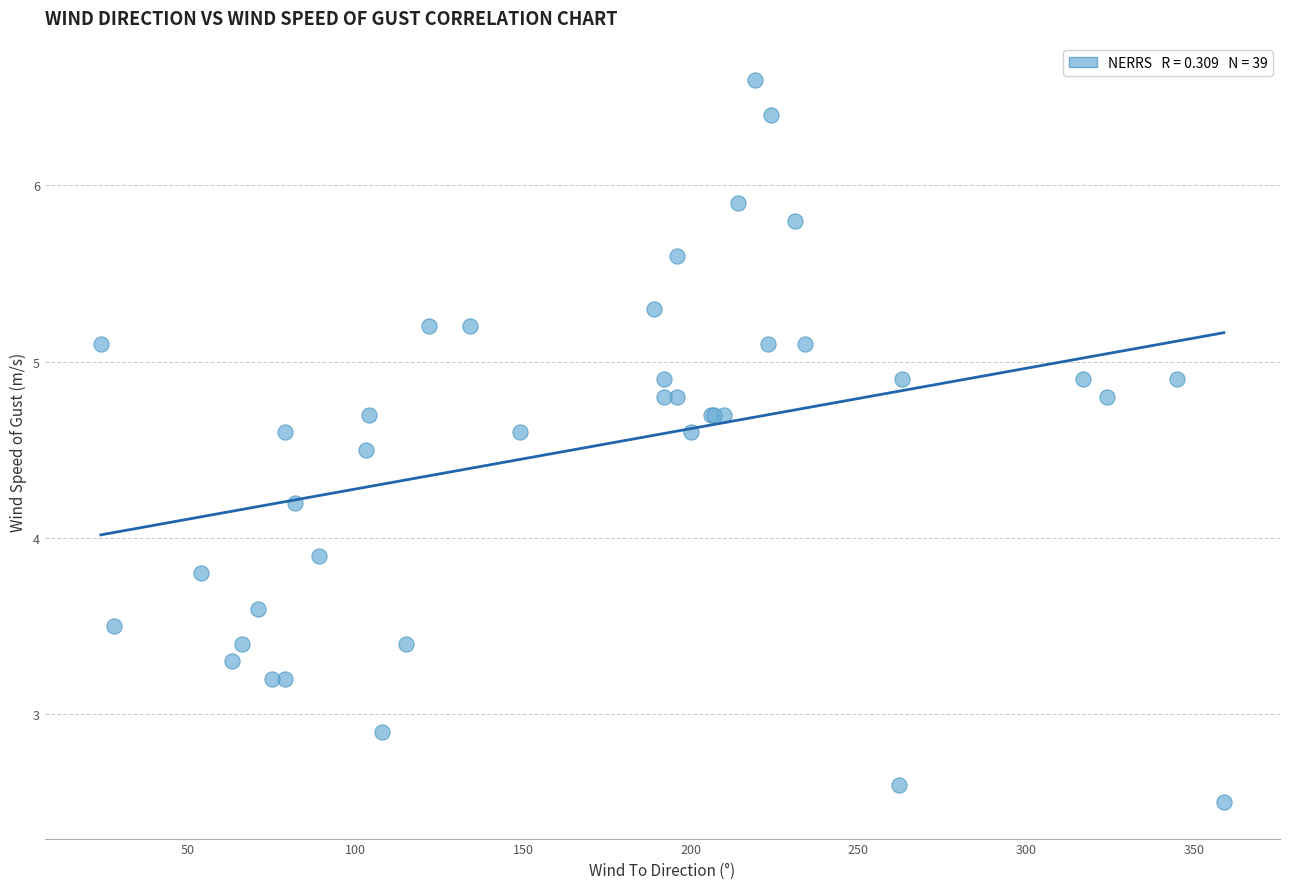

What Y value in the scatter plot is closest to 4?

3.9